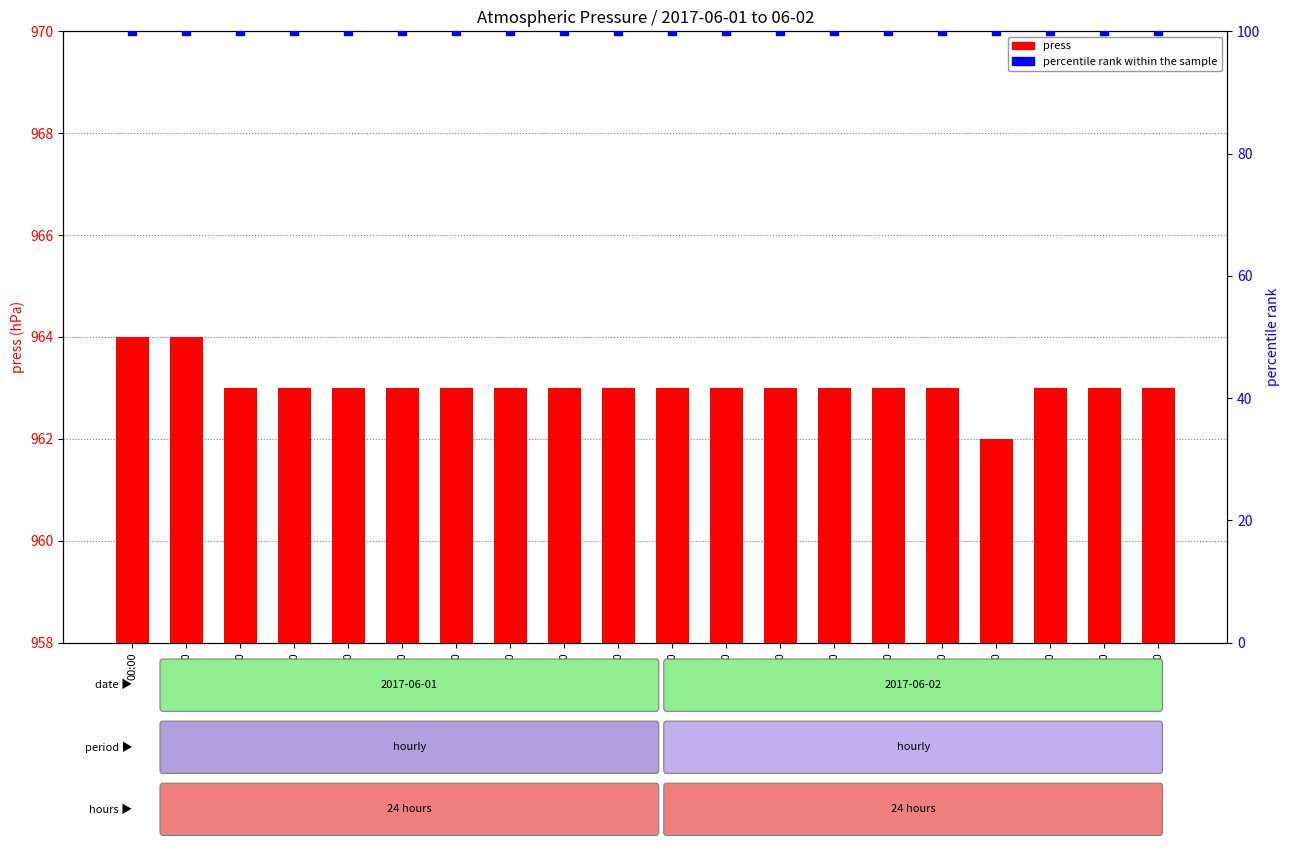

What is the total value across all series at 06:00?

1063